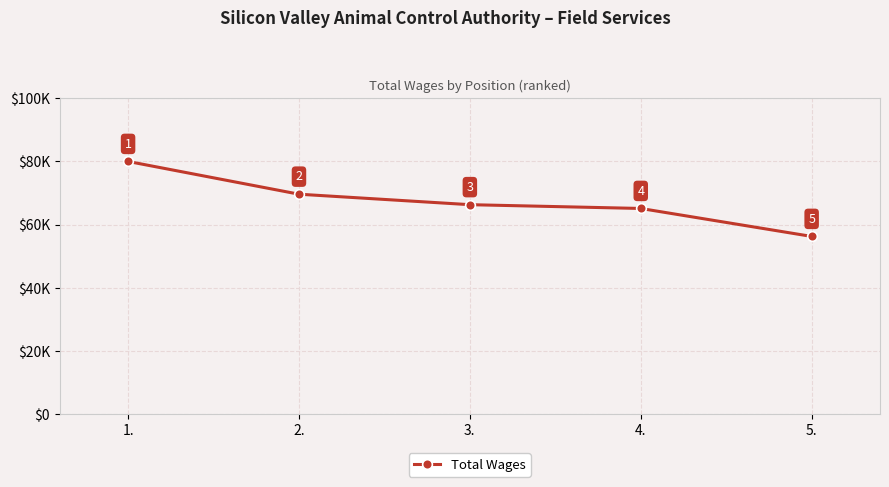

What is the approximate value at 3.?

66317